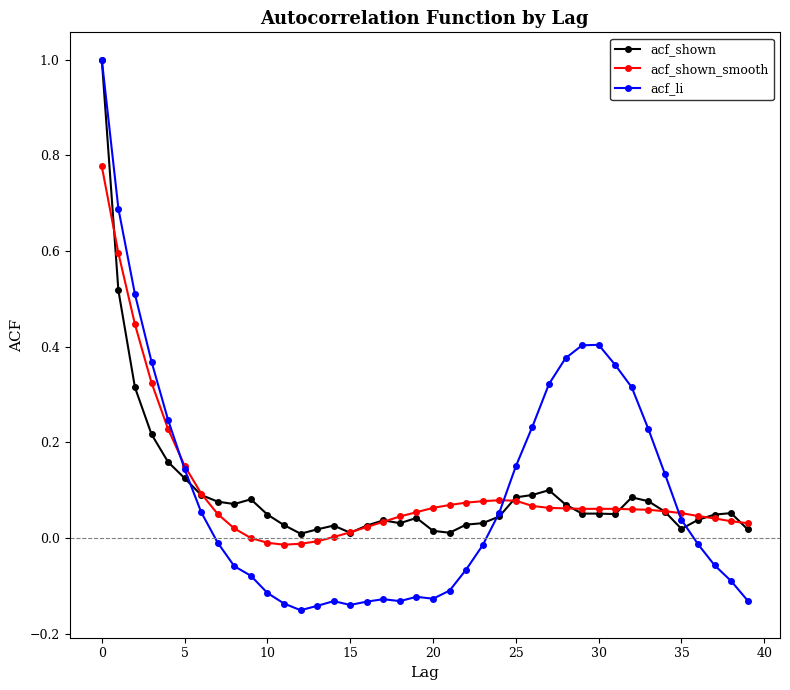

What is the highest value of the acf_li series?

1.0